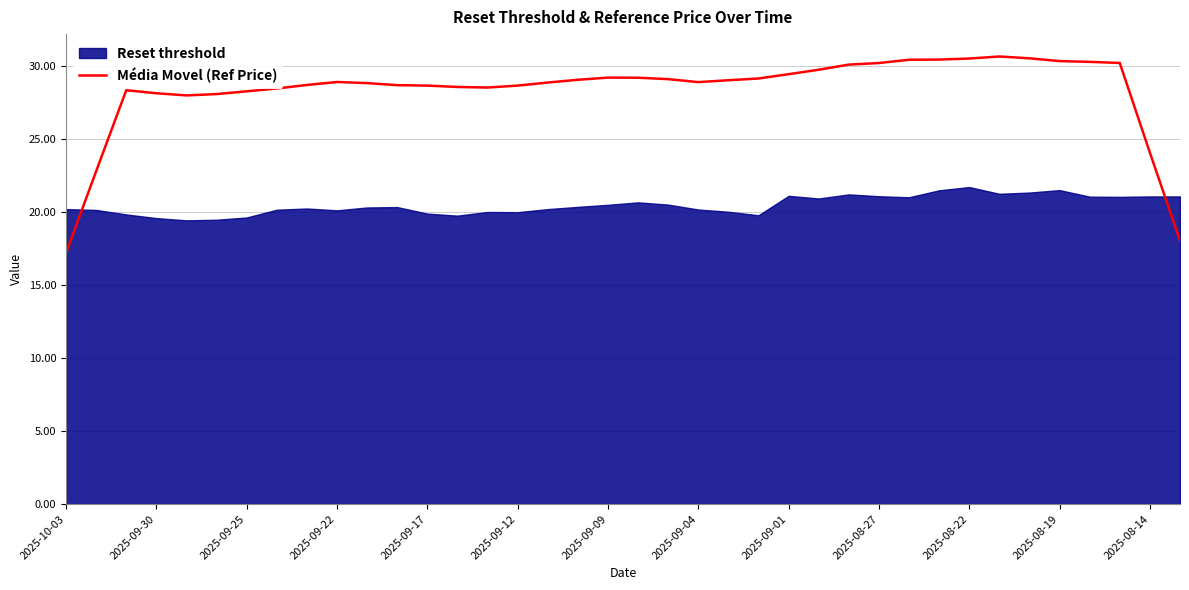

The value of Média Movel (Ref Price) at 2025-09-12 is 18.8. True or false?

False